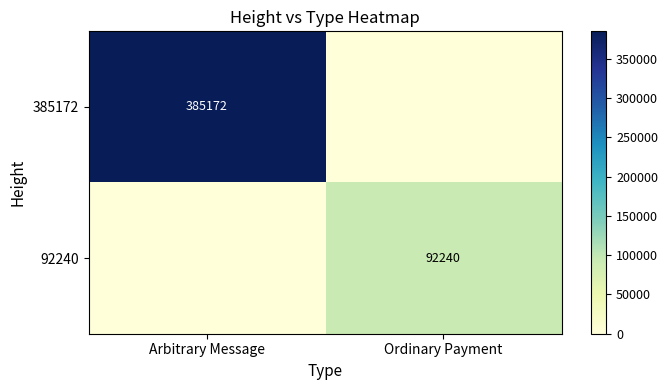

The value of 385172 at Arbitrary Message is 200048. True or false?

False